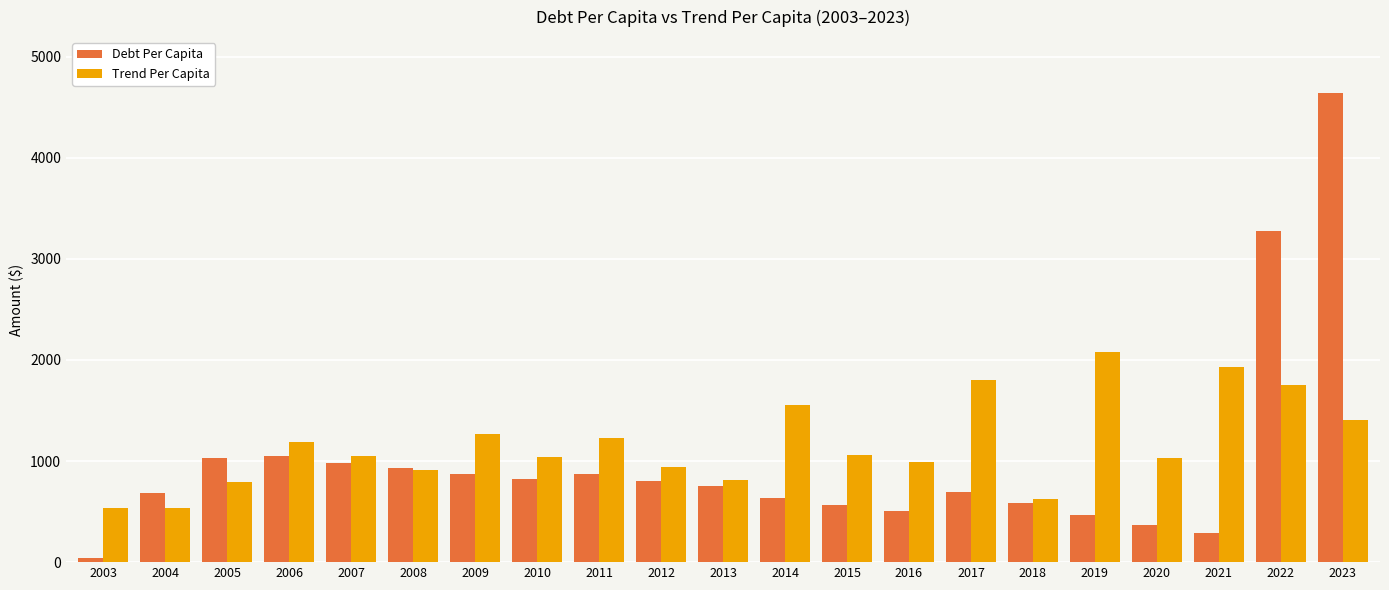

The value of Debt Per Capita at 2020 is 541.0. True or false?

False